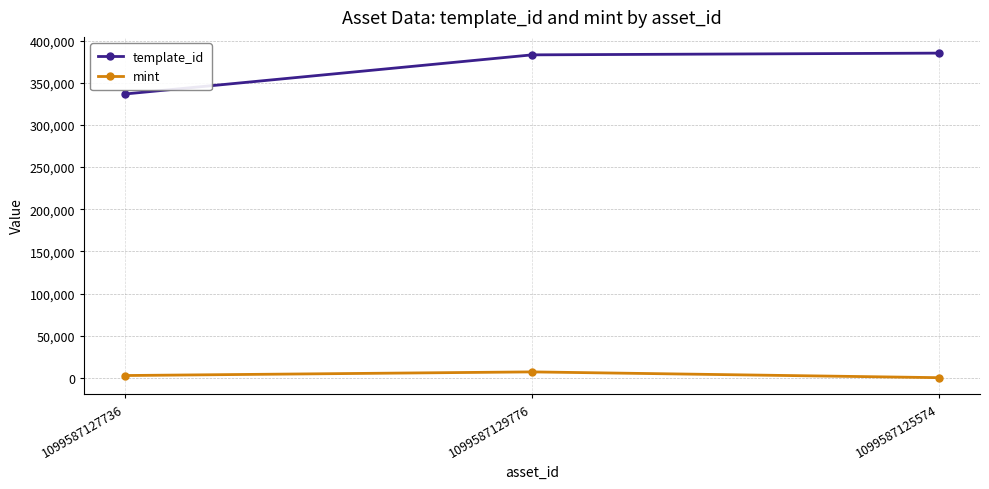

At which label is template_id closest to 360889?

1099587129776